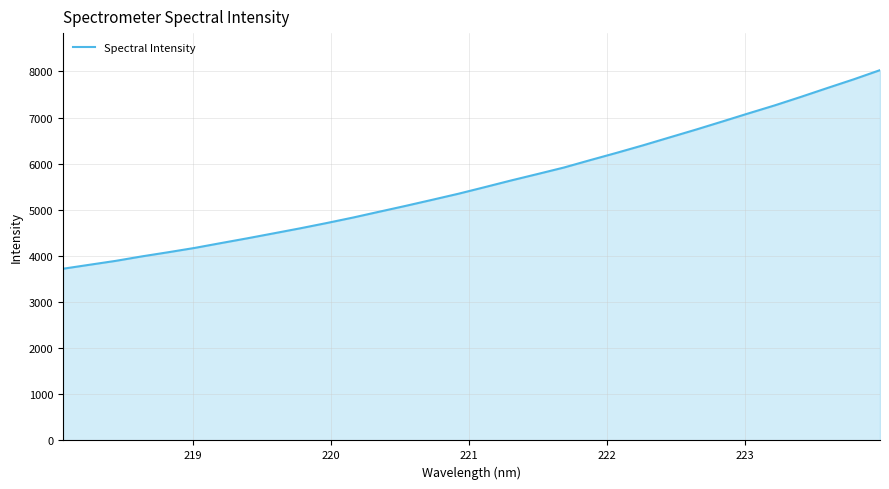

What is the maximum value shown in the chart?

8027.6